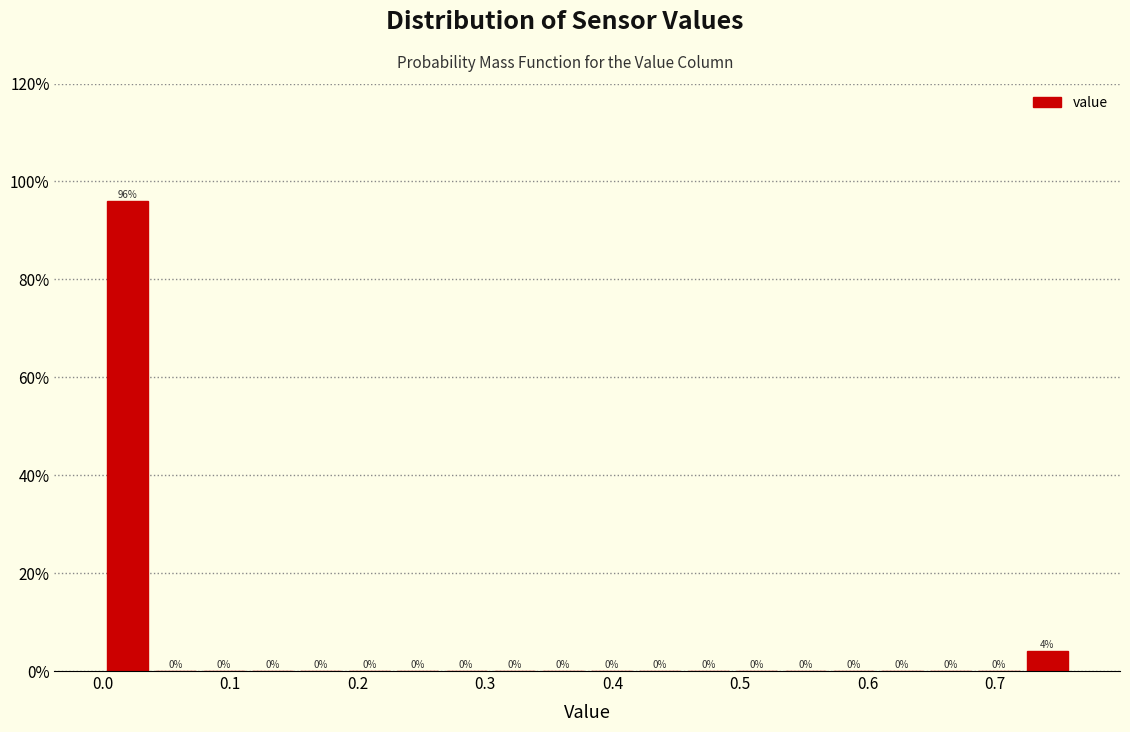

Around what value on the x-axis is the tallest bar? Give the approximate position of its centre, as read against the axis.

0.02